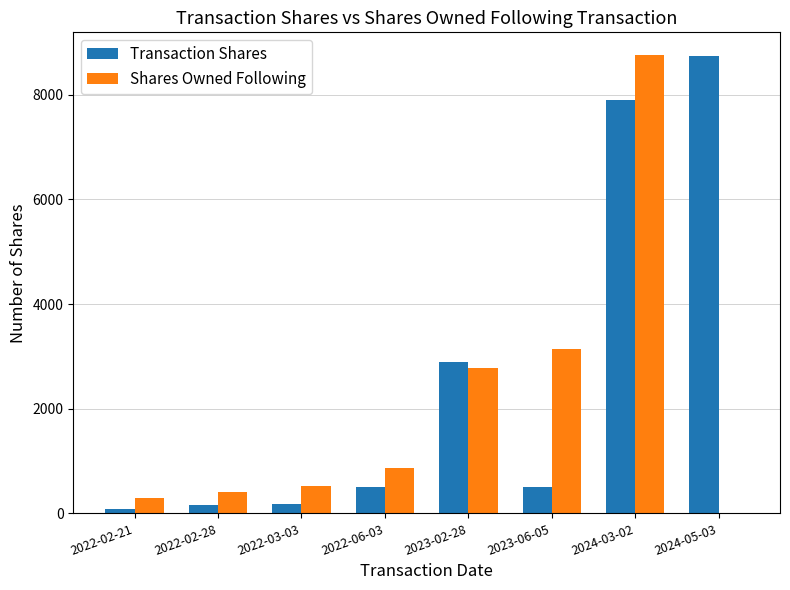

What is the highest value of the Shares Owned Following series?

8755